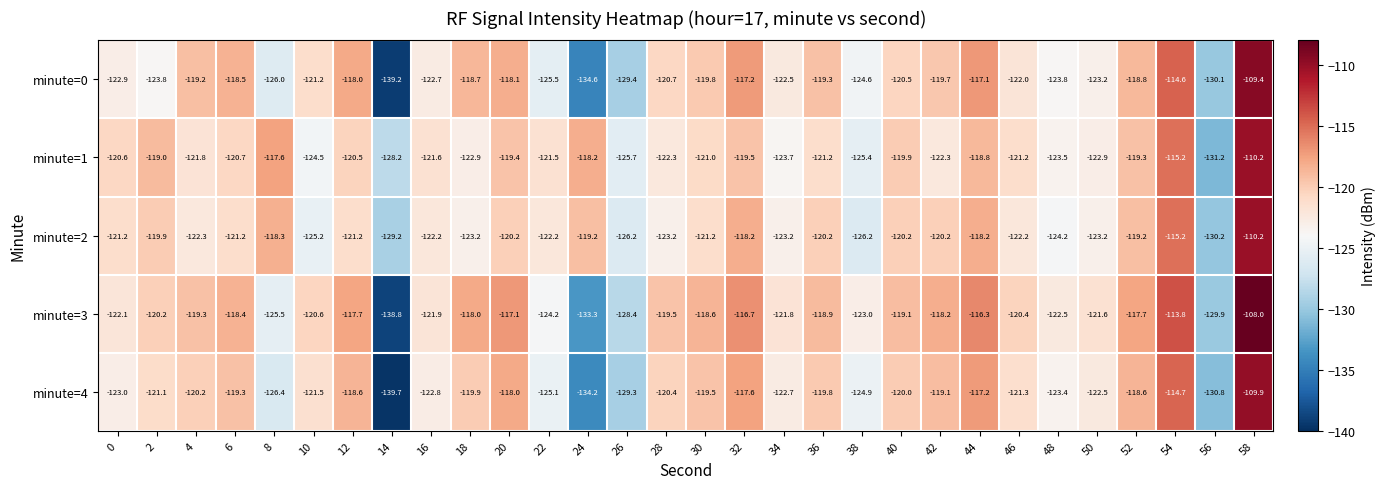

Which series has the widest spread of values?

minute=3